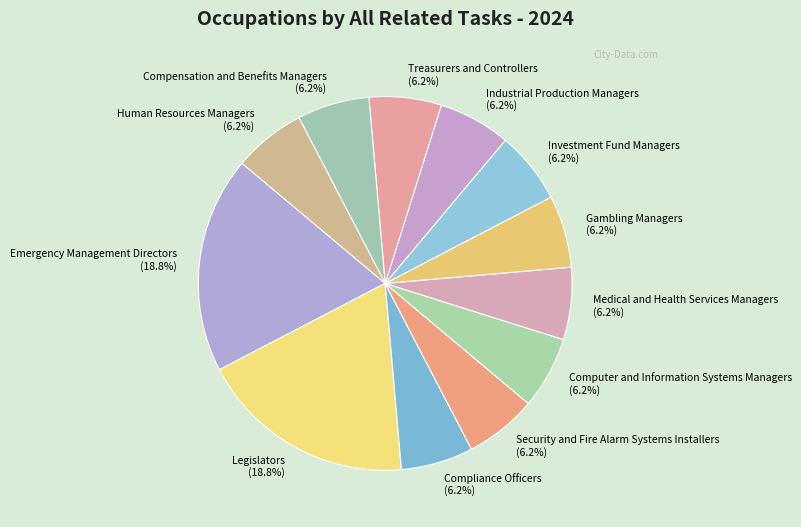

What is the ratio of the value at Medical and Health Services Managers (6.2%) to the value at Gambling Managers (6.2%)?

1.0